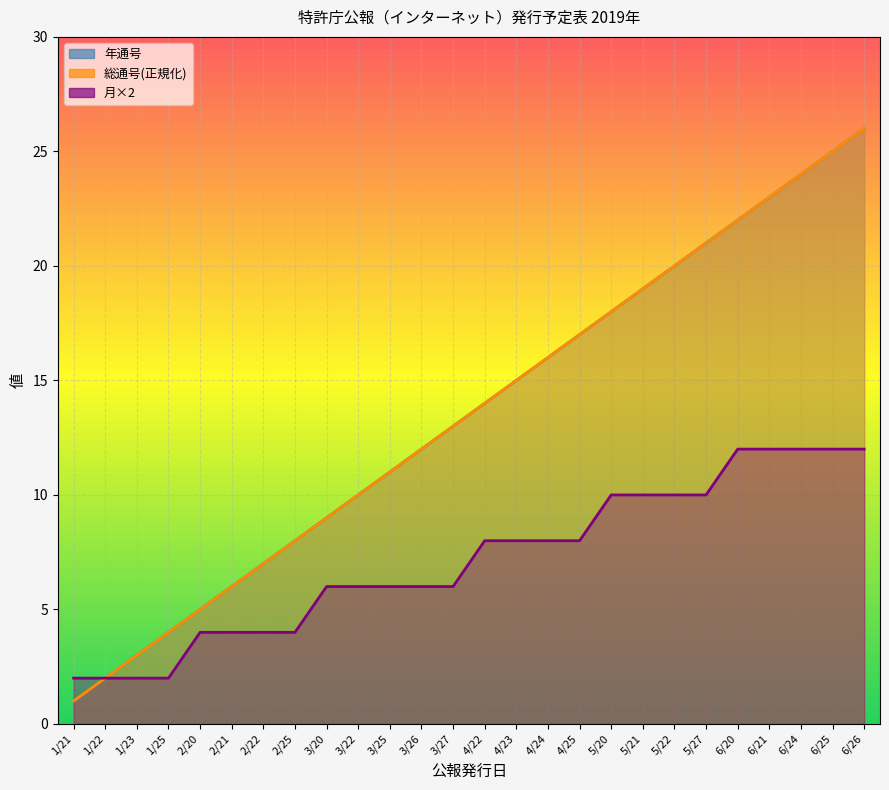

True or false: 月 and 総通号 cross at least once.

False